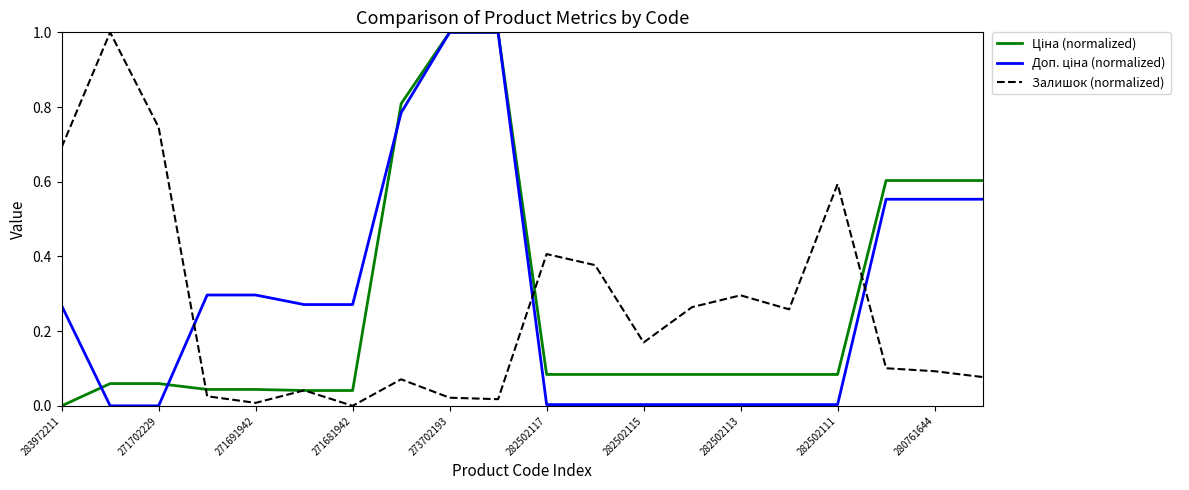

What is the maximum value shown in the chart?

1.0